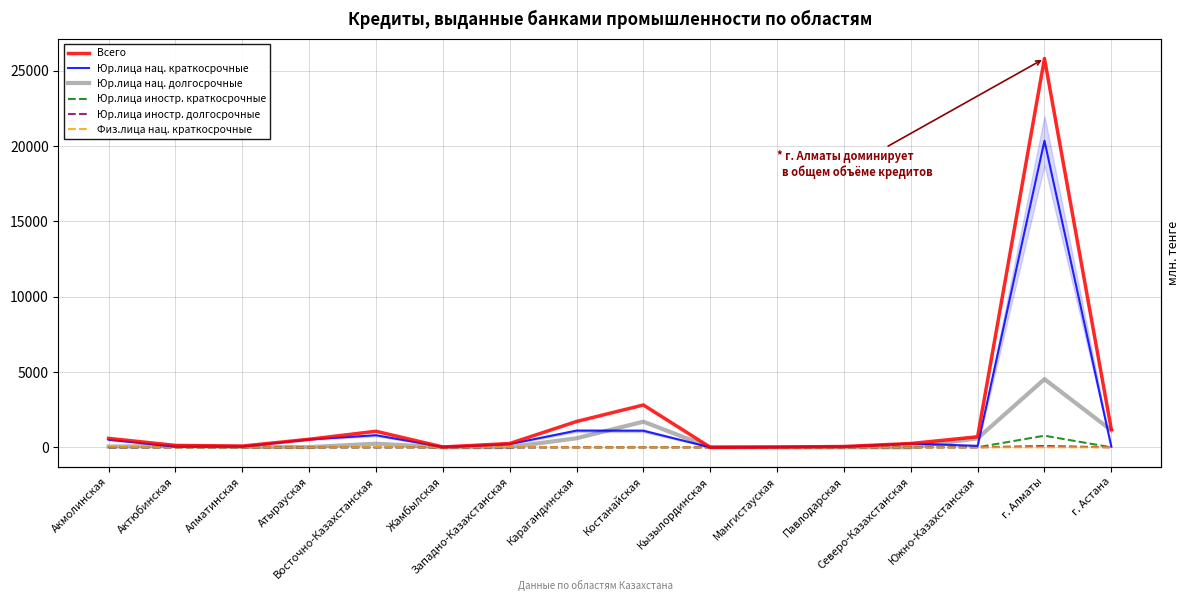

Reading right to left, list all the values displayed in this chart.

Всего: г. Астана=1187.1	г. Алматы=25812.5	Южно-Казахстанская=700.9	Северо-Казахстанская=252.5	Павлодарская=54.4	Мангистауская=20.7	Кызылординская=4.1	Костанайская=2810.7	Карагандинская=1715.8	Западно-Казахстанская=252.9	Жамбылская=24.0	Восточно-Казахстанская=1065.9	Атырауская=534.7	Алматинская=82.5	Актюбинская=127.0	Акмолинская=594.5
Юр.лица нац. краткосрочные: г. Астана=46.3	г. Алматы=20353.8	Южно-Казахстанская=97.4	Северо-Казахстанская=252.5	Павлодарская=52.4	Мангистауская=20.7	Кызылординская=0.0	Костанайская=1101.3	Карагандинская=1107.1	Западно-Казахстанская=217.8	Жамбылская=24.0	Восточно-Казахстанская=803.8	Атырауская=520.7	Алматинская=55.5	Актюбинская=46.0	Акмолинская=506.1
Юр.лица нац. долгосрочные: г. Астана=1132.5	г. Алматы=4527.5	Южно-Казахстанская=594.0	Северо-Казахстанская=0.0	Павлодарская=2.0	Мангистауская=0.0	Кызылординская=0.0	Костанайская=1702.4	Карагандинская=601.2	Западно-Казахстанская=14.4	Жамбылская=0.0	Восточно-Казахстанская=242.1	Атырауская=14.0	Алматинская=27.0	Актюбинская=81.0	Акмолинская=51.9
Юр.лица иностр. краткосрочные: г. Астана=0.0	г. Алматы=772.0	Южно-Казахстанская=5.5	Северо-Казахстанская=0.0	Павлодарская=0.0	Мангистауская=0.0	Кызылординская=0.0	Костанайская=0.0	Карагандинская=0.0	Западно-Казахстанская=0.0	Жамбылская=0.0	Восточно-Казахстанская=0.0	Атырауская=0.0	Алматинская=0.0	Актюбинская=0.0	Акмолинская=0.0
Юр.лица иностр. долгосрочные: г. Астана=0.0	г. Алматы=87.1	Южно-Казахстанская=0.0	Северо-Казахстанская=0.0	Павлодарская=0.0	Мангистауская=0.0	Кызылординская=0.0	Костанайская=0.0	Карагандинская=0.0	Западно-Казахстанская=0.0	Жамбылская=0.0	Восточно-Казахстанская=0.0	Атырауская=0.0	Алматинская=0.0	Актюбинская=0.0	Акмолинская=0.0
Физ.лица нац. краткосрочные: г. Астана=0.0	г. Алматы=0.0	Южно-Казахстанская=0.0	Северо-Казахстанская=0.0	Павлодарская=0.0	Мангистауская=0.0	Кызылординская=0.0	Костанайская=0.0	Карагандинская=0.0	Западно-Казахстанская=20.7	Жамбылская=0.0	Восточно-Казахстанская=20.0	Атырауская=0.0	Алматинская=0.0	Актюбинская=0.0	Акмолинская=36.5